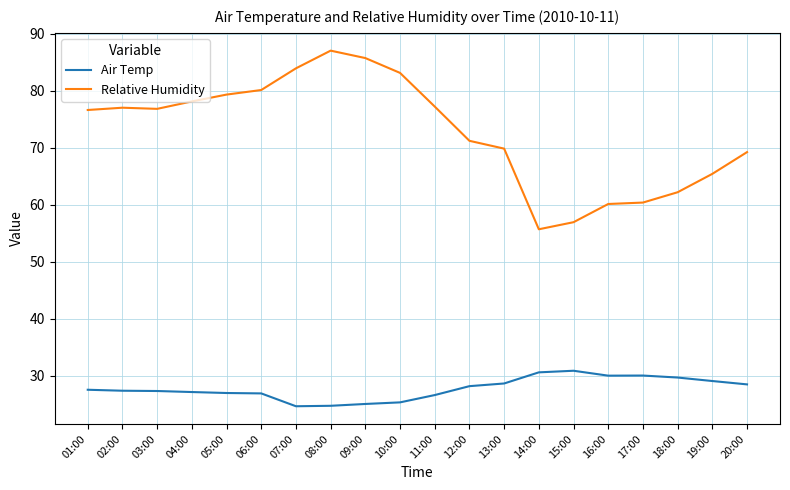

At 19:00, list the series in order from largest to smallest.

Relative Humidity, Air Temp